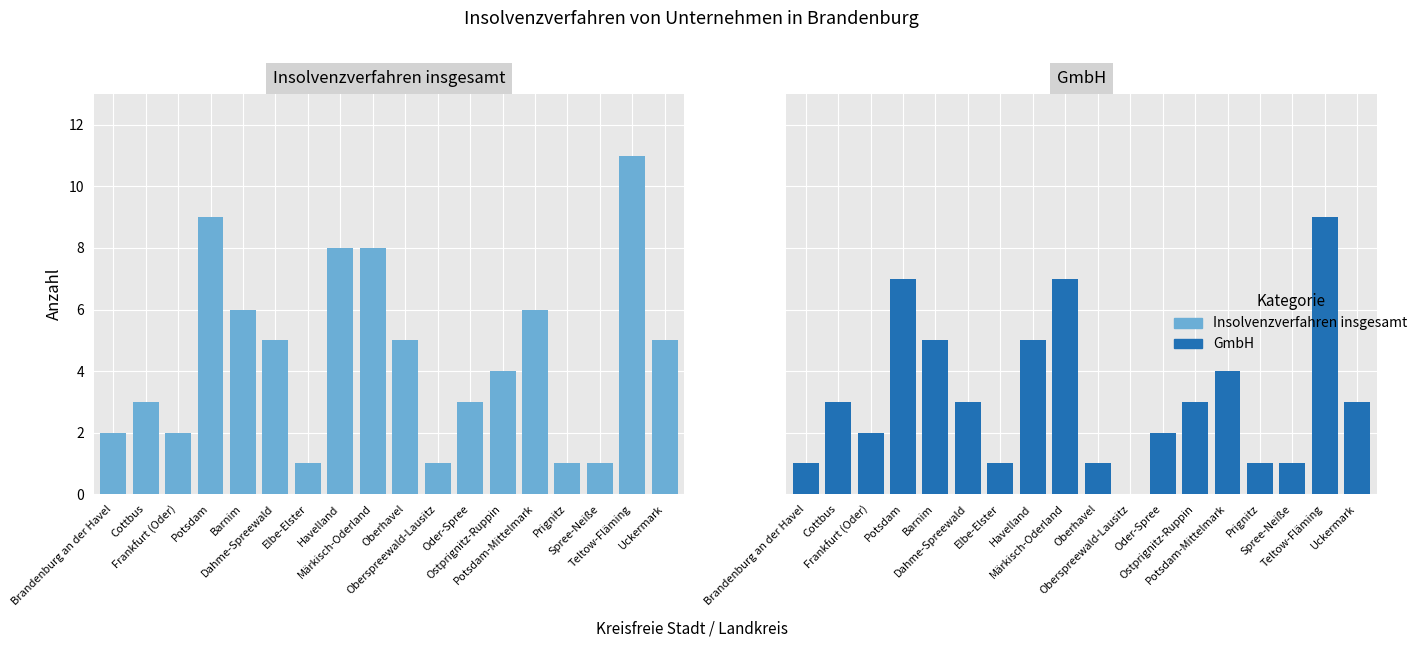

Reading left to right, transcribe all the data shown in this chart.

Insolvenzverfahren insgesamt: Brandenburg an der Havel=2	Cottbus=3	Frankfurt (Oder)=2	Potsdam=9	Barnim=6	Dahme-Spreewald=5	Elbe-Elster=1	Havelland=8	Märkisch-Oderland=8	Oberhavel=5	Oberspreewald-Lausitz=1	Oder-Spree=3	Ostprignitz-Ruppin=4	Potsdam-Mittelmark=6	Prignitz=1	Spree-Neiße=1	Teltow-Fläming=11	Uckermark=5
GmbH: Brandenburg an der Havel=1	Cottbus=3	Frankfurt (Oder)=2	Potsdam=7	Barnim=5	Dahme-Spreewald=3	Elbe-Elster=1	Havelland=5	Märkisch-Oderland=7	Oberhavel=1	Oberspreewald-Lausitz=0	Oder-Spree=2	Ostprignitz-Ruppin=3	Potsdam-Mittelmark=4	Prignitz=1	Spree-Neiße=1	Teltow-Fläming=9	Uckermark=3